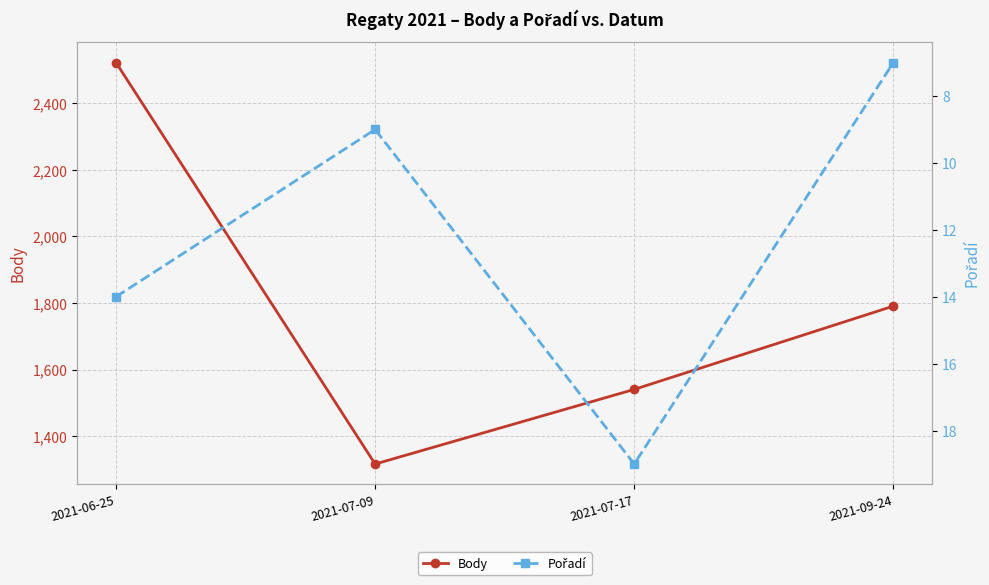

True or false: Pořadí has more than 1 points higher than both neighbors.

False